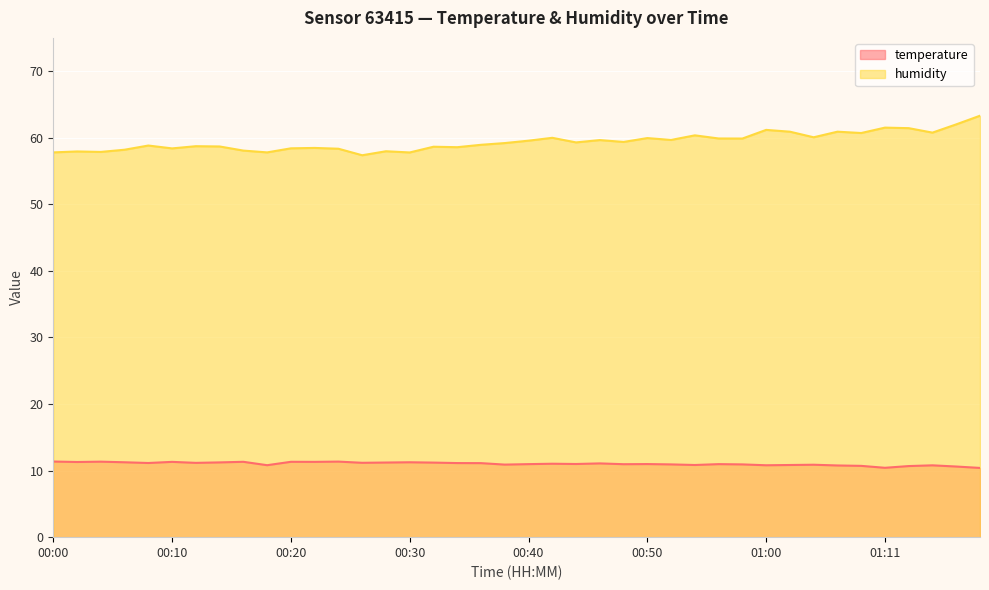

What is the spread (max minus min) of values at 00:14?

47.5